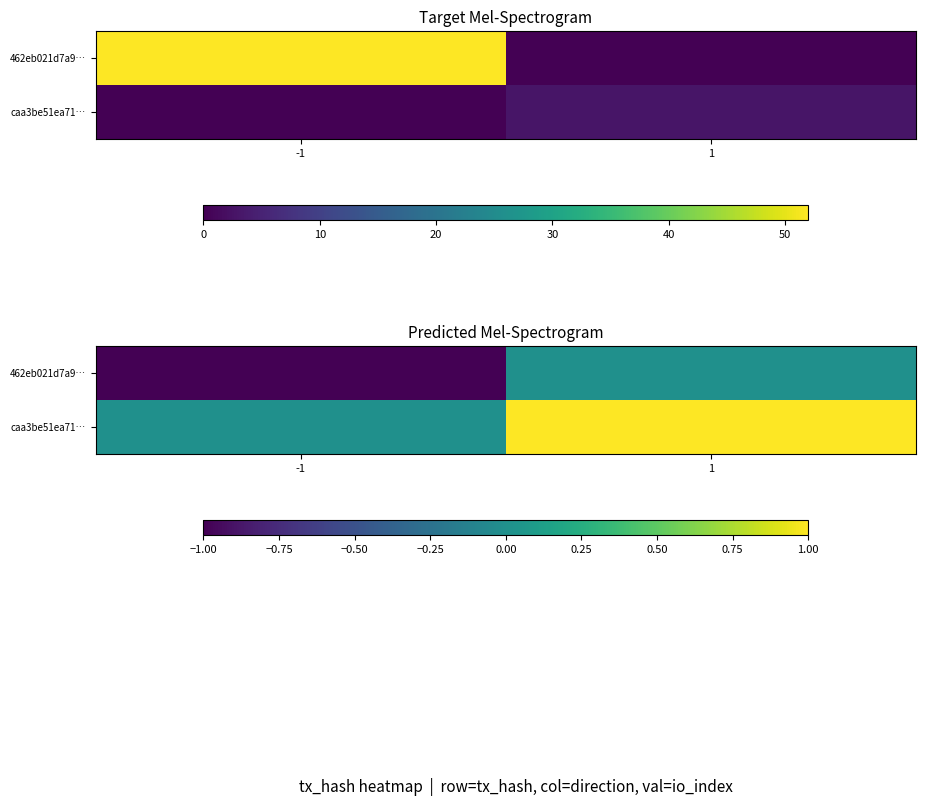

At how many categories does at least one series exceed 0?

1